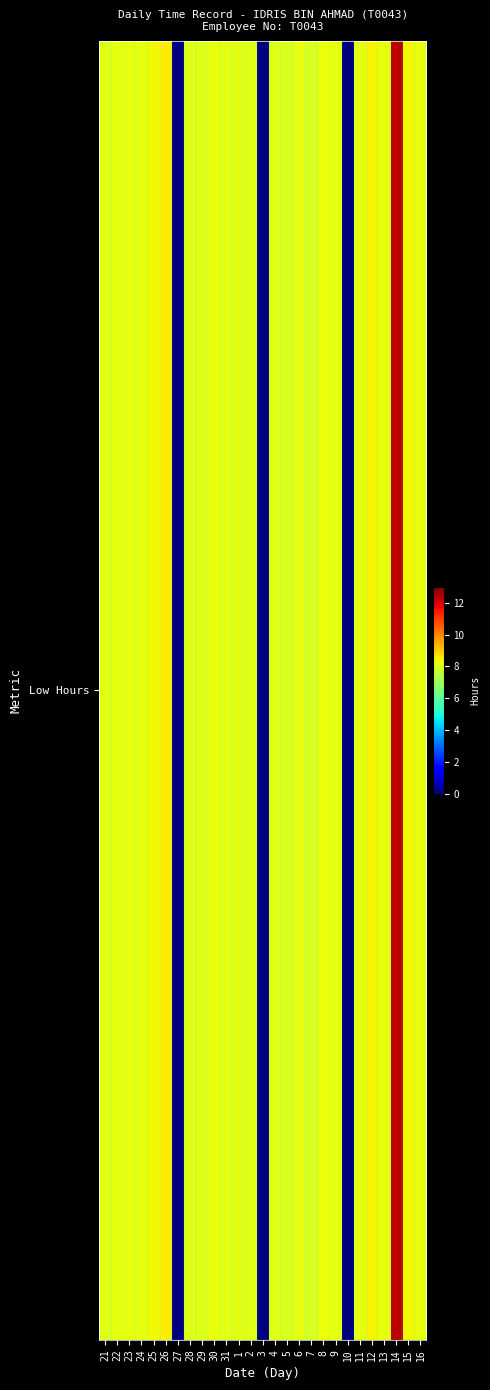

What value does the data have at 30?

8.2